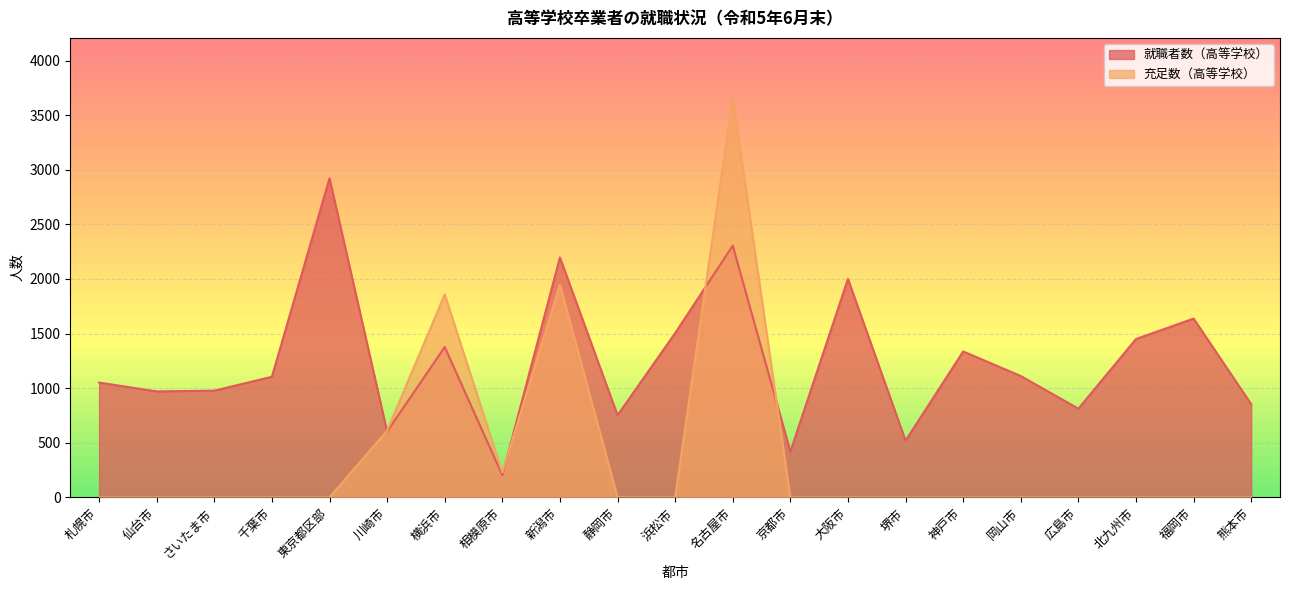

Reading left to right, list all the values displayed in this chart.

就職者数（高等学校）: 1051	970	977	1104	2922	602	1377	203	2197	752	1504	2305	419	2000	519	1336	1111	812	1450	1637	853
充足数（高等学校）: 0	0	0	0	0	611	1858	227	1947	0	0	3659	0	0	0	0	0	0	0	0	0